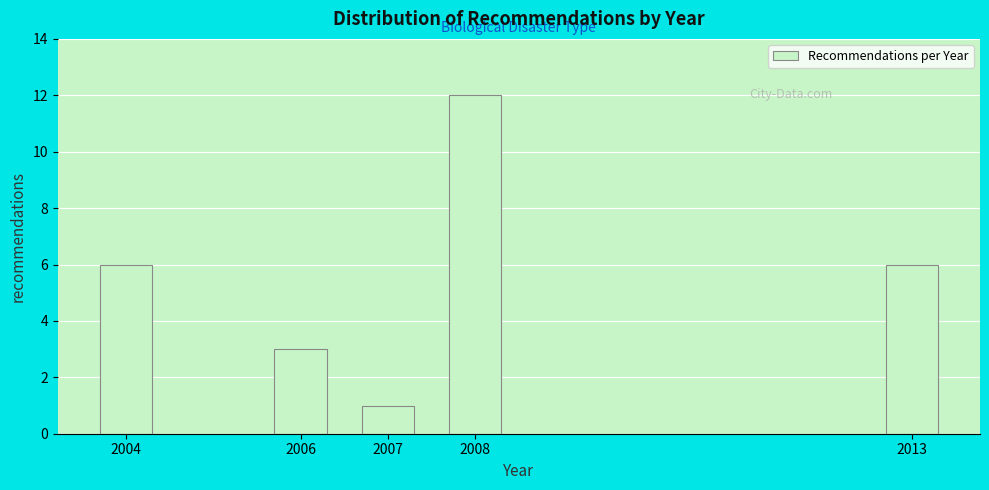

Reading left to right, list all the values displayed in this chart.

6	3	1	12	6